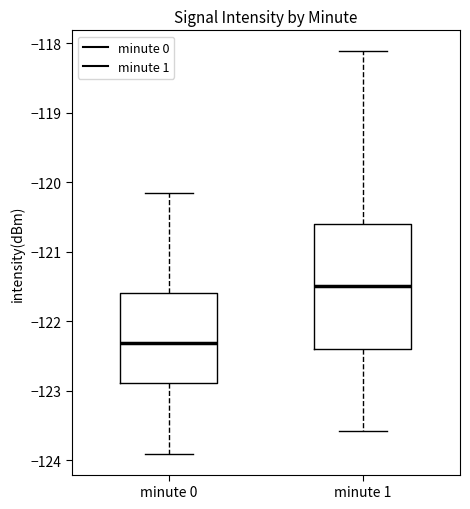

Reading left to right, read every box against the y-axis: the position of its median line, the range the box covers, and the ends of its whiskers. The values are not printed on the chart, so give them approximately, as read against the axis.

minute 0: median -122.3, box -122.9 to -121.6, whiskers -123.9 to -120.2
minute 1: median -121.5, box -122.4 to -120.6, whiskers -123.6 to -118.1